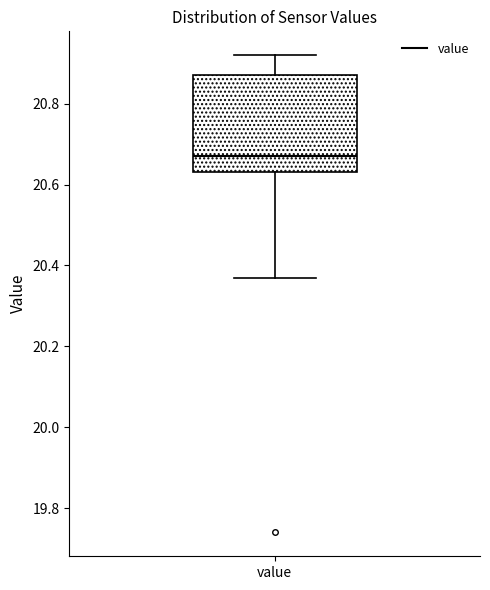

Where is the lower edge of the box for value on the y-axis? The values are not printed on the chart, so give them approximately, as read against the axis.

20.64